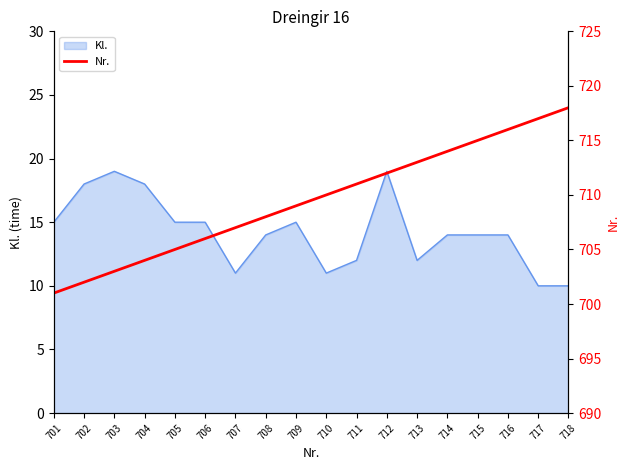

What is the value of the 16th point from the left?

716